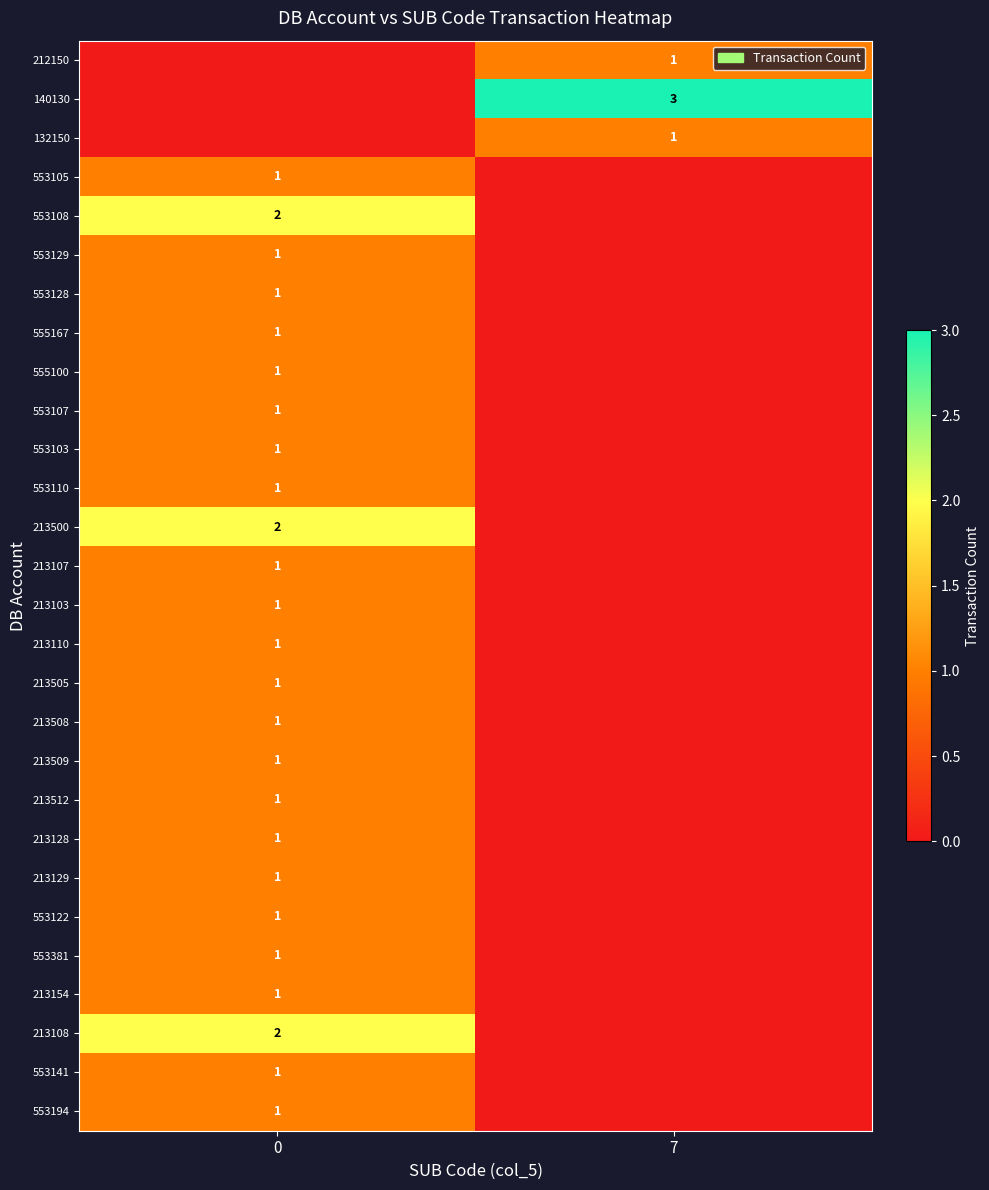

Is it true that 553129 equals 0 at 0?

False